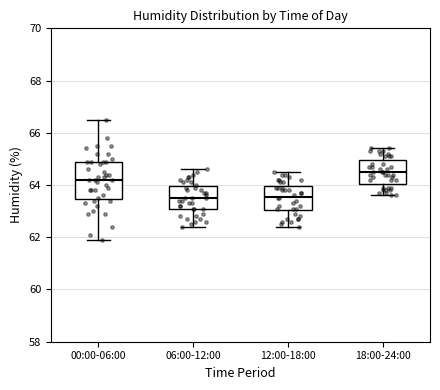

Which box has the highest median line?

18:00-24:00